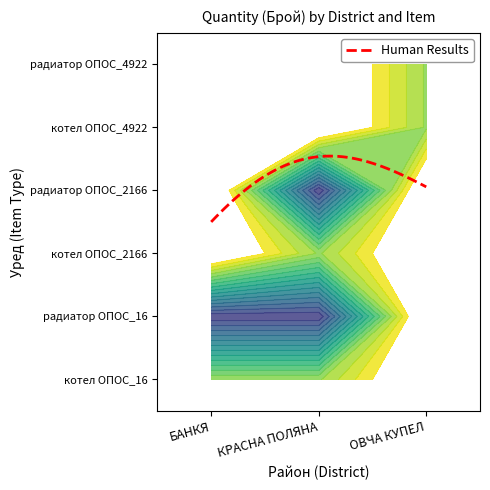

Is the value of ОВЧА КУПЕЛ at котел ОПОС_4922 greater than the value of КРАСНА ПОЛЯНА at котел ОПОС_2166?

No